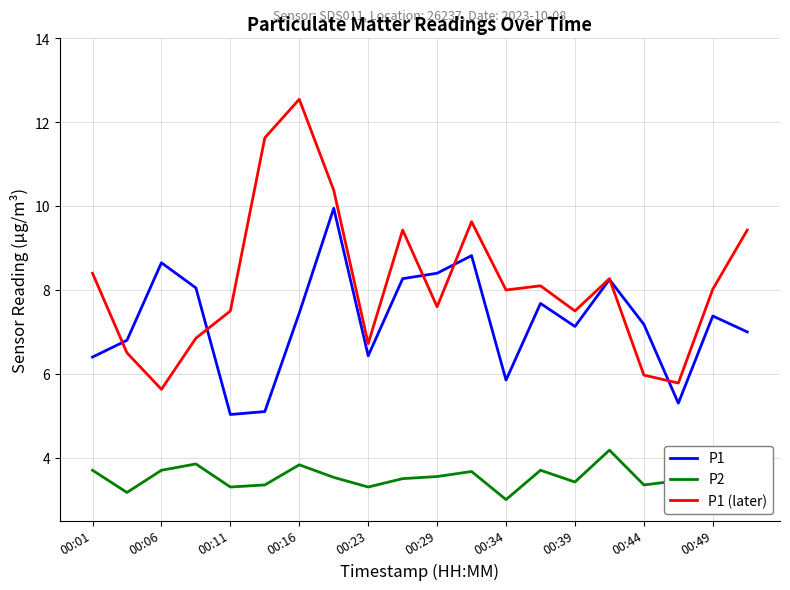

Which series has the largest range (max minus min)?

P1 (later)